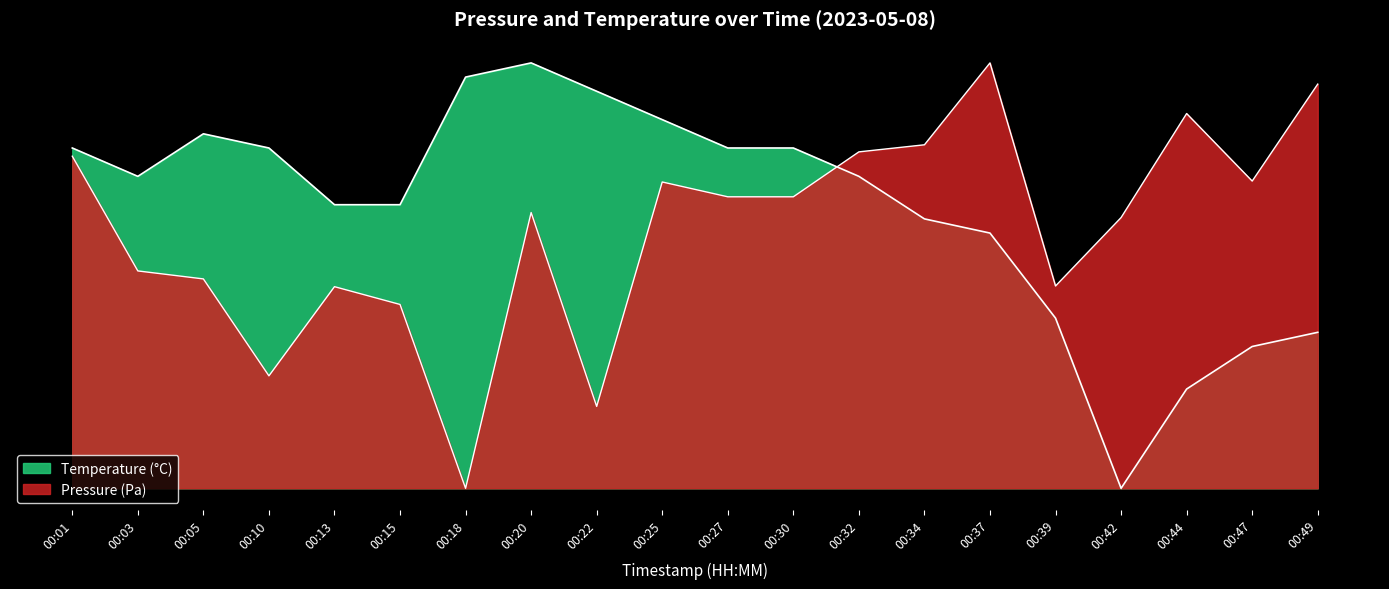

Does the chart display data point markers on the line(s)?

No